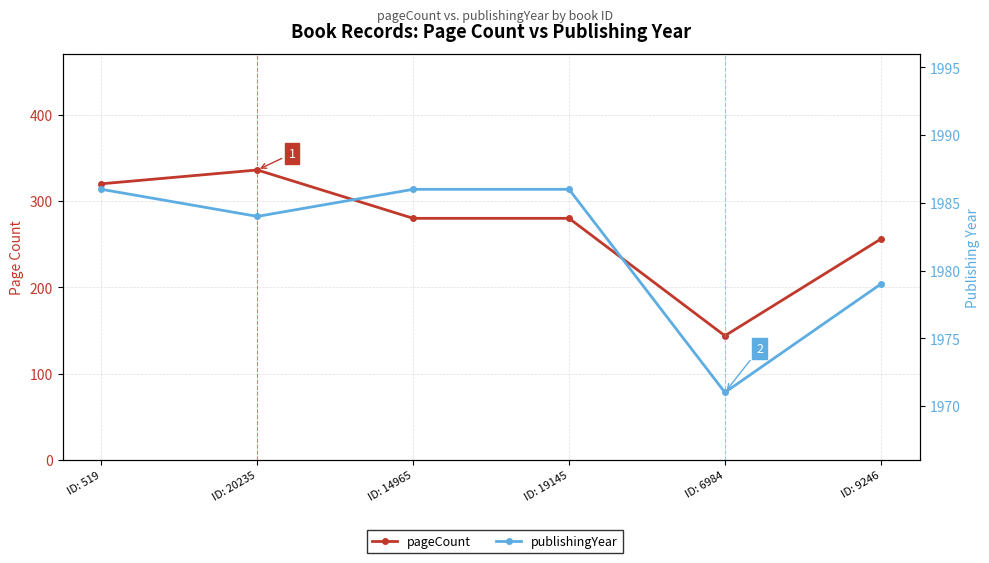

Is it true that pageCount equals 280 at ID: 14965?

True